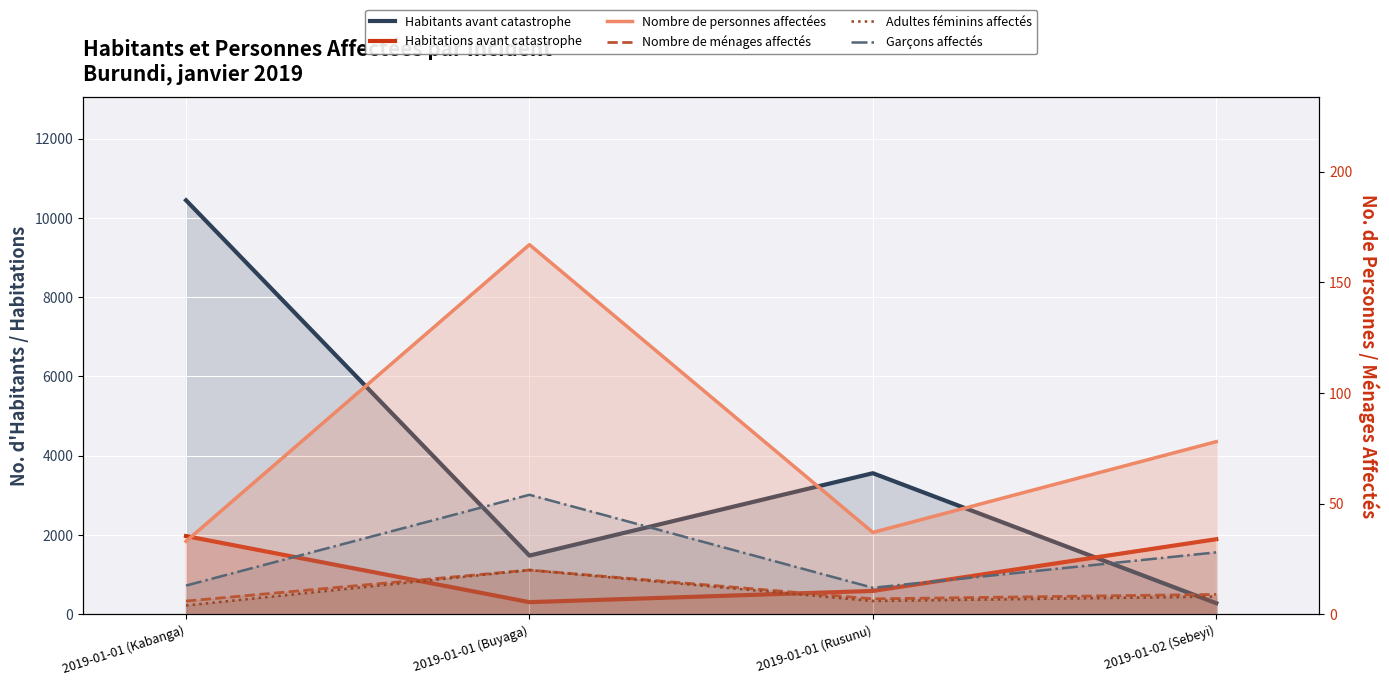

At which category does Nombre de ménages affectés reach its first local peak?

2019-01-01 (Buyaga)